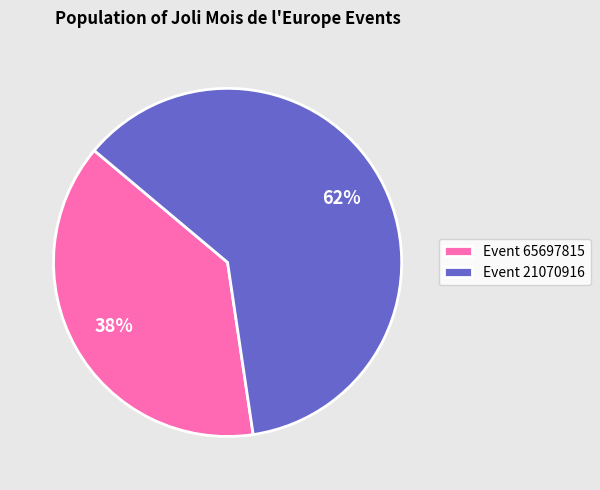

To the nearest percent, what is the combined percentage of Event 65697815 and Event 21070916?

100%